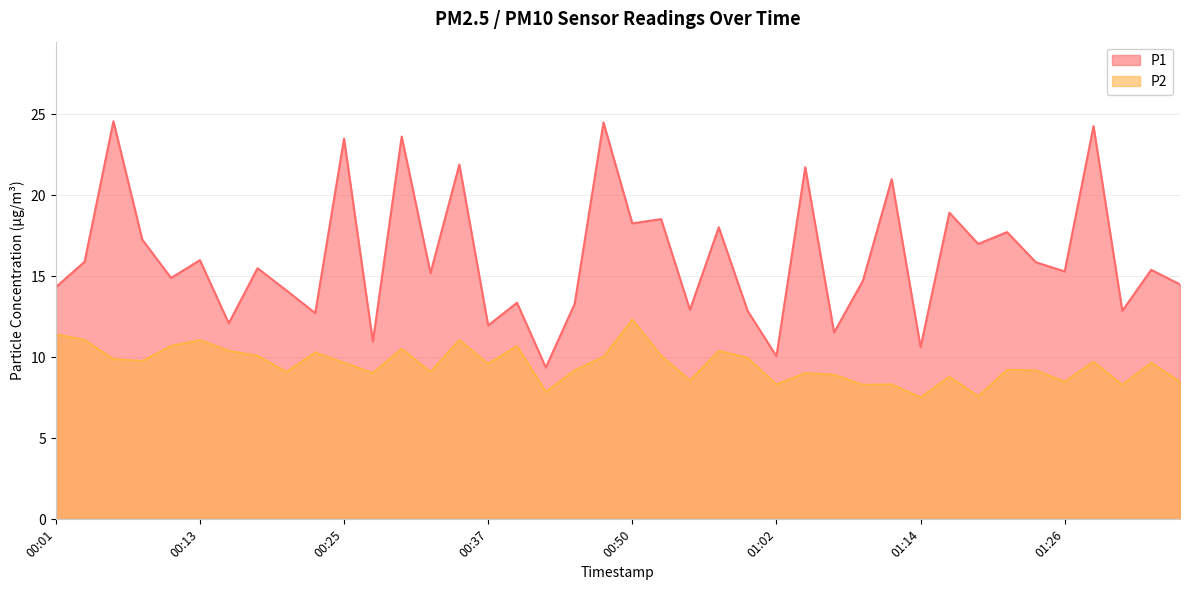

At which label is P2 closest to 9?

00:28